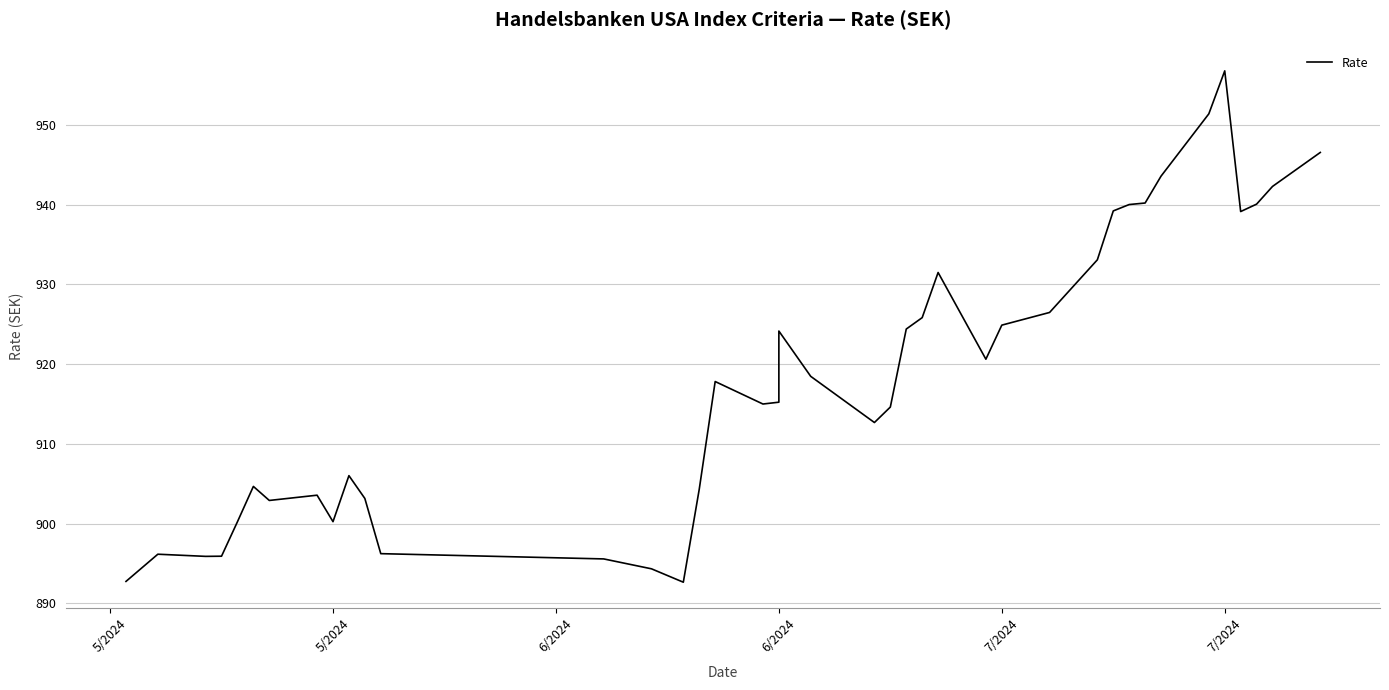

What is the average value?

918.2